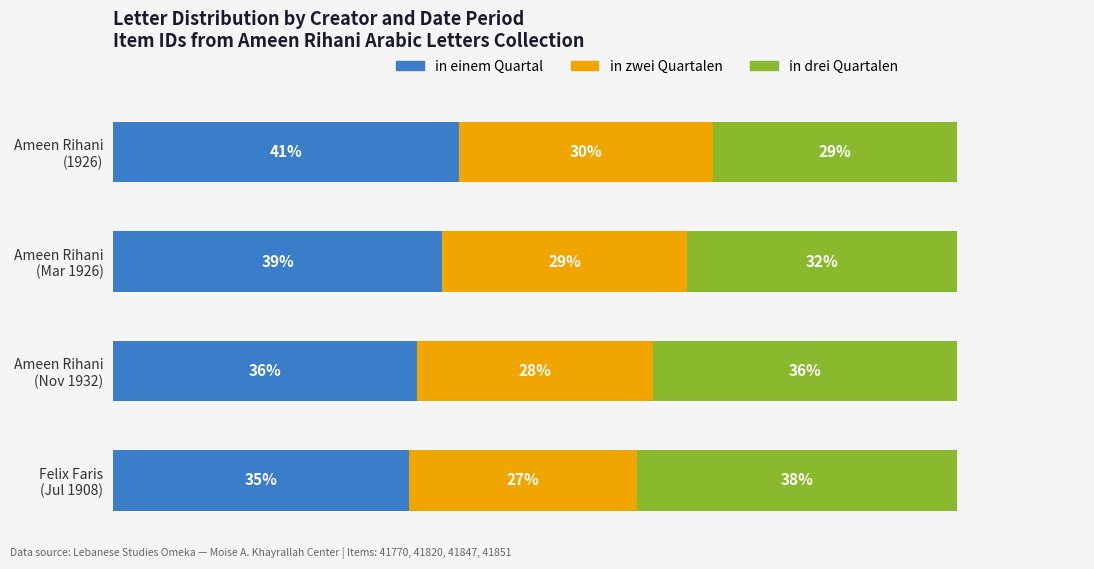

What are all the series names shown in the legend?

in einem Quartal, in zwei Quartalen, in drei Quartalen